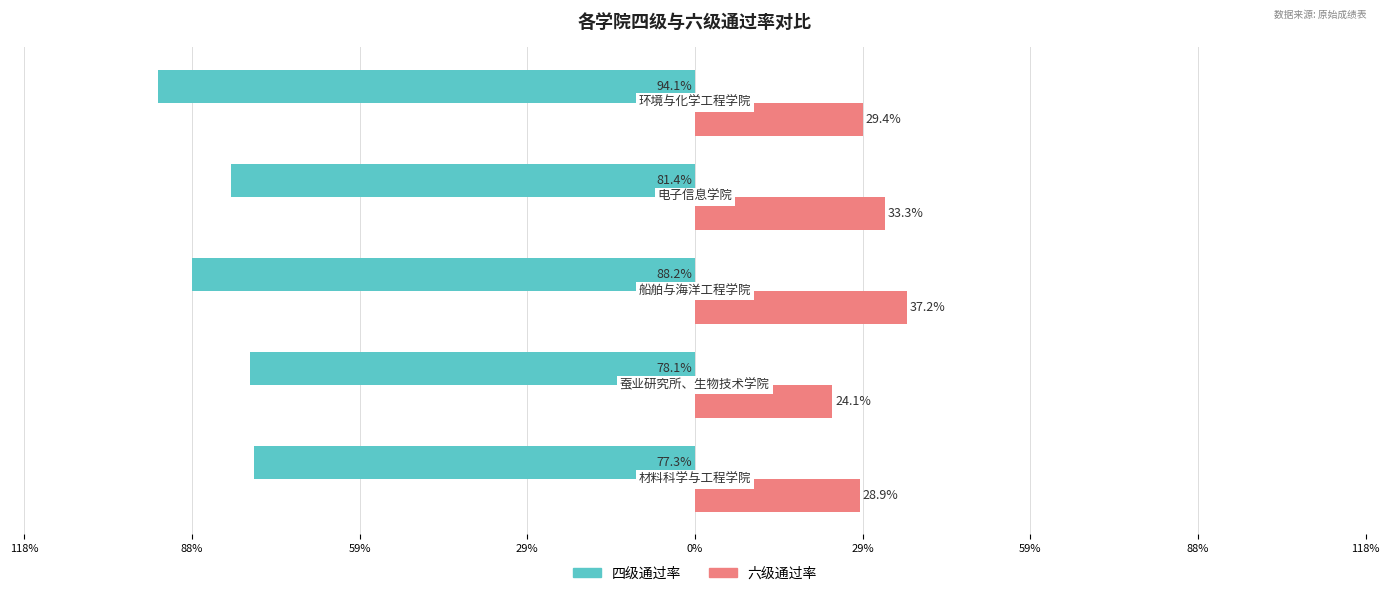

What are all the series names shown in the legend?

四级通过率, 六级通过率